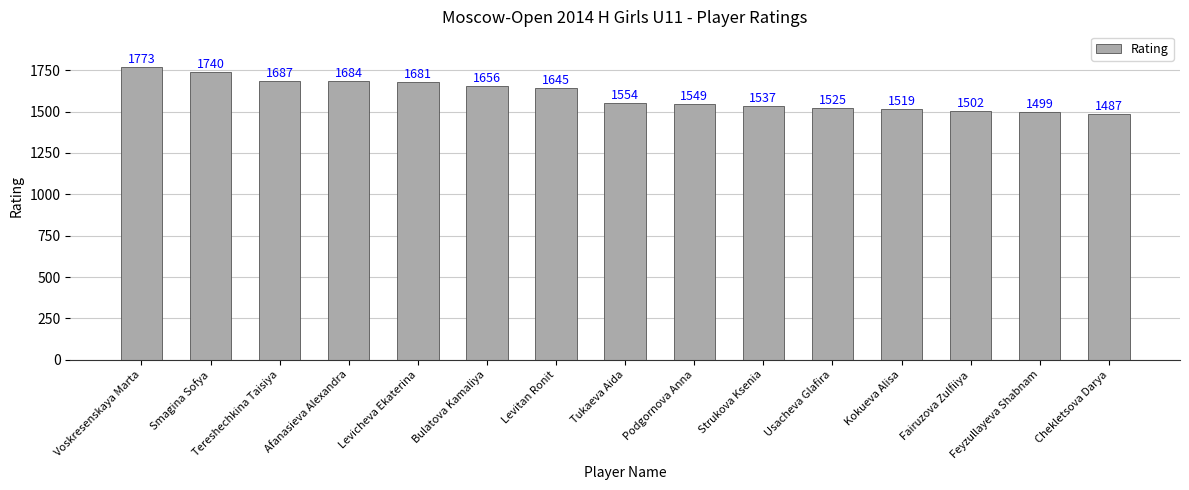

What is the sum of all values?

24038